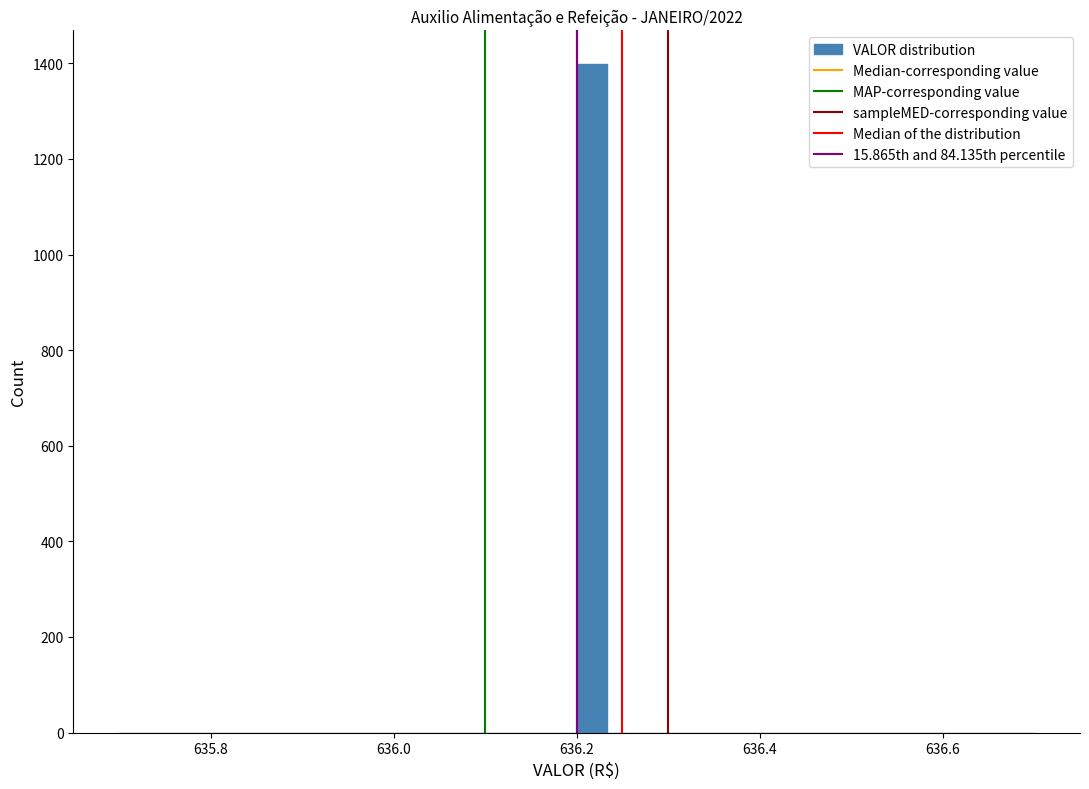

Read against the x-axis, roughly where is the centre of the tallest bar?

636.22